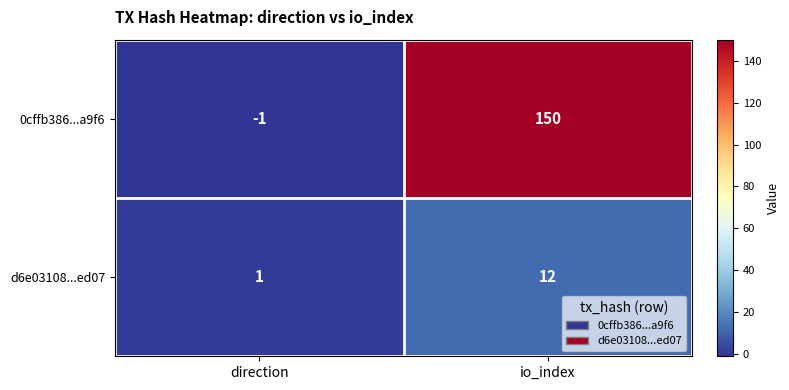

At which category is the sum across all series the highest?

io_index